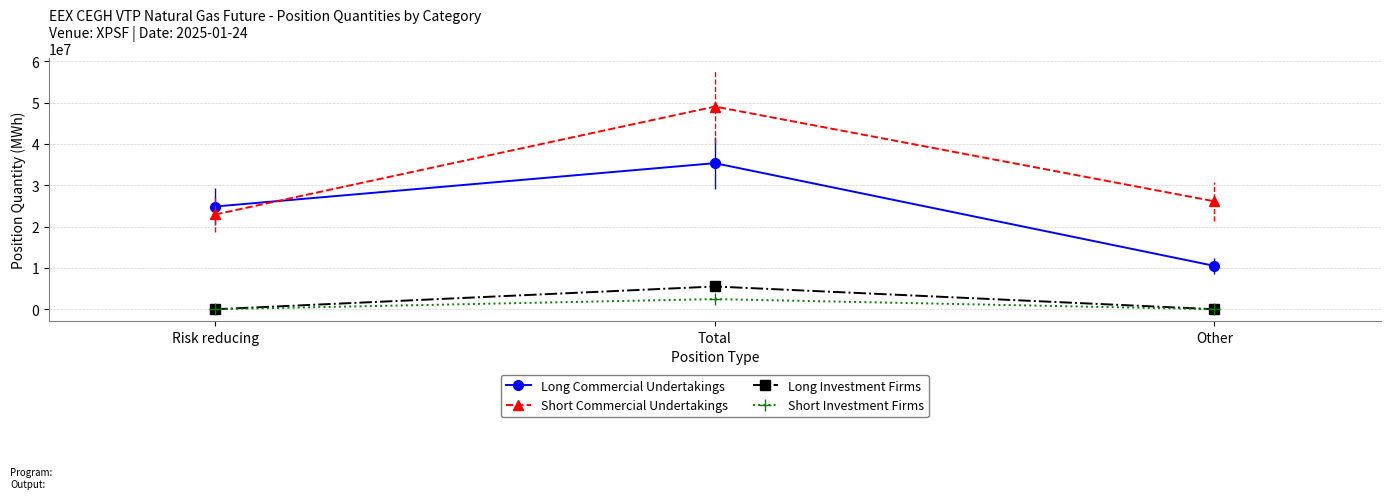

How many data points in Short Commercial Undertakings are above 26114546?

1